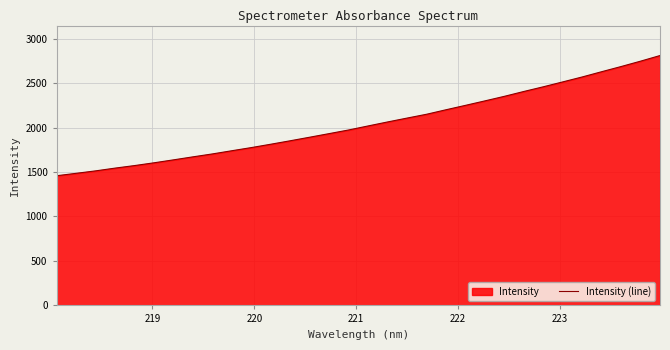

What is the greatest value displayed?

2810.0